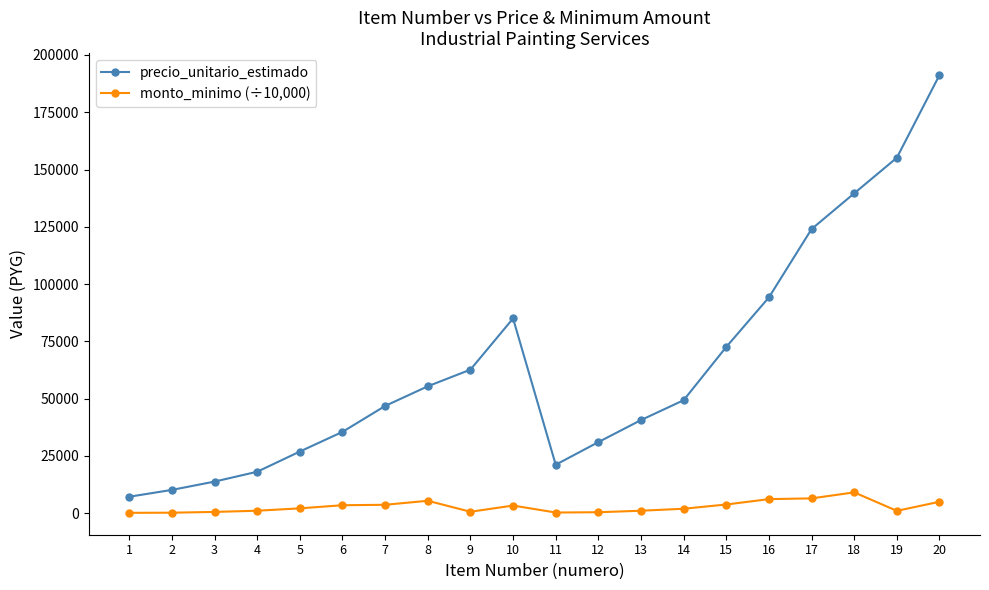

List the series in order of their peak value, highest first.

precio_unitario_estimado, monto_minimo (÷10,000)